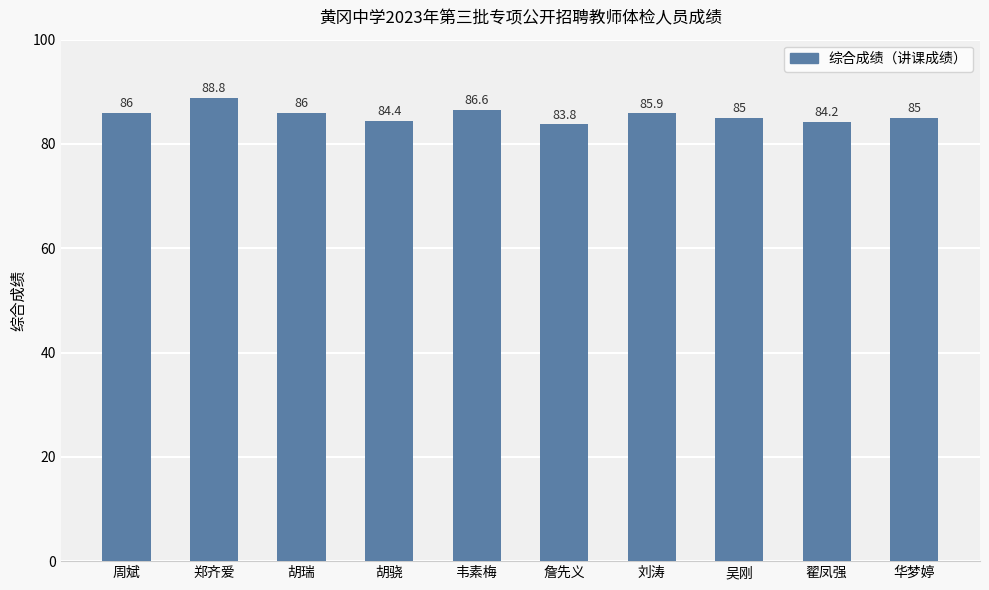

Reading left to right, extract all data points from this chart.

周斌=86.0	郑齐爱=88.8	胡瑞=86.0	胡骁=84.4	韦素梅=86.6	詹先义=83.8	刘涛=85.9	吴刚=85.0	翟凤强=84.2	华梦婷=85.0